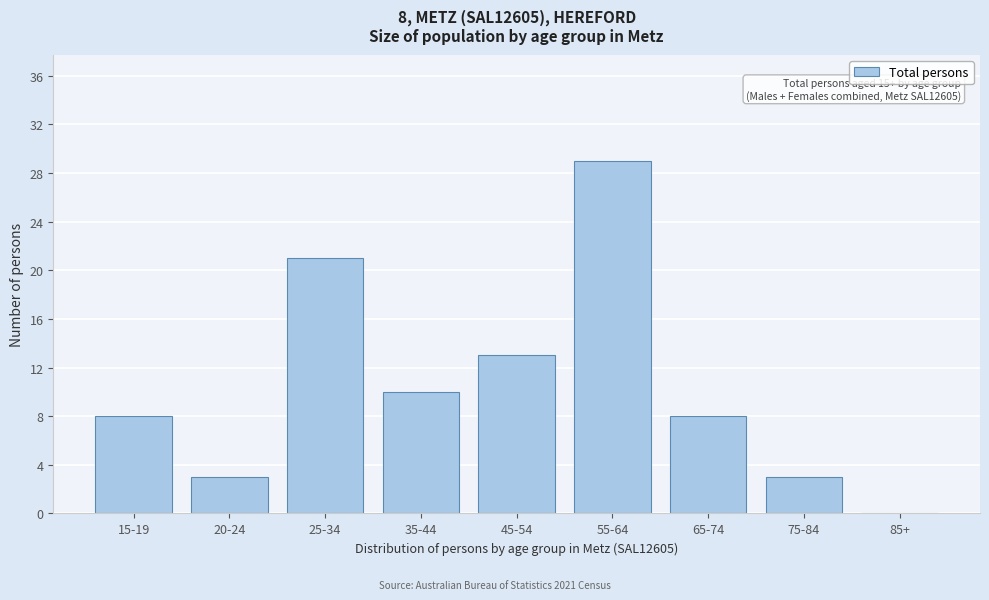

Reading right to left, transcribe all the data shown in this chart.

85+=0	75-84=3	65-74=8	55-64=29	45-54=13	35-44=10	25-34=21	20-24=3	15-19=8